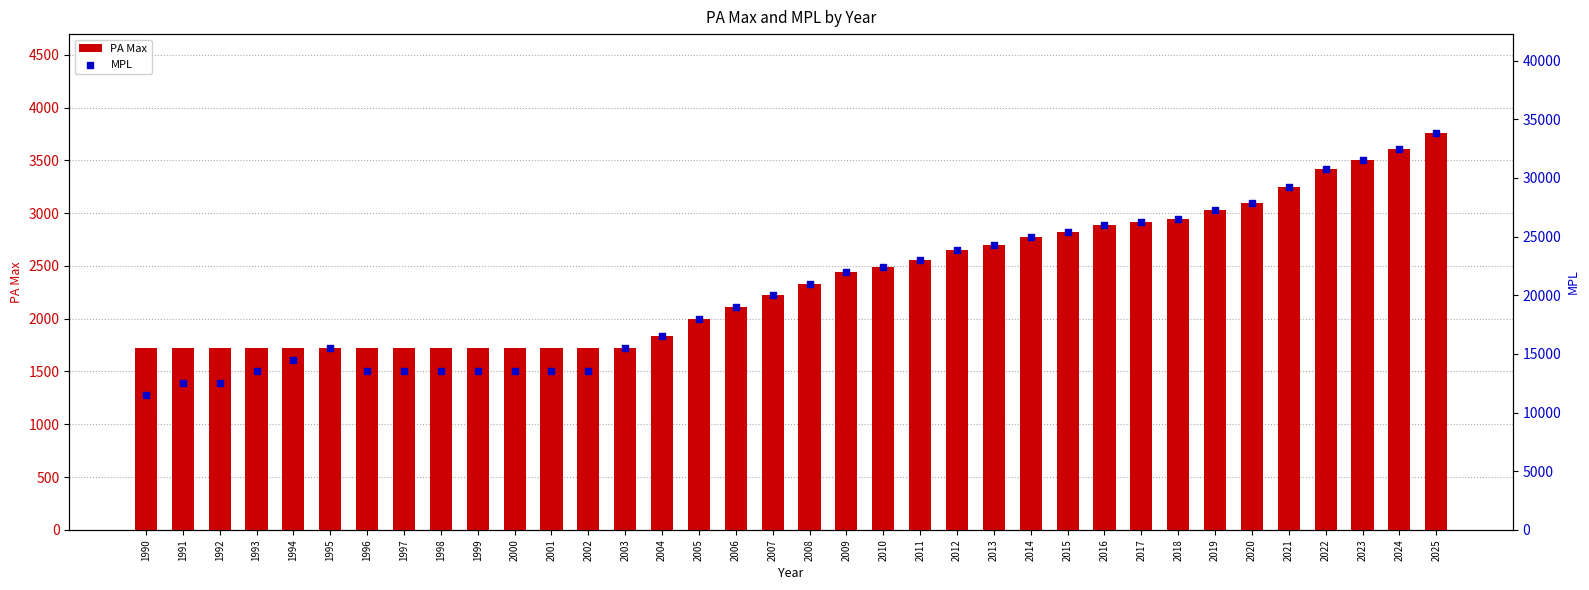

Is the value of PA Max at 2006 greater than the value of MPL at 2024?

No